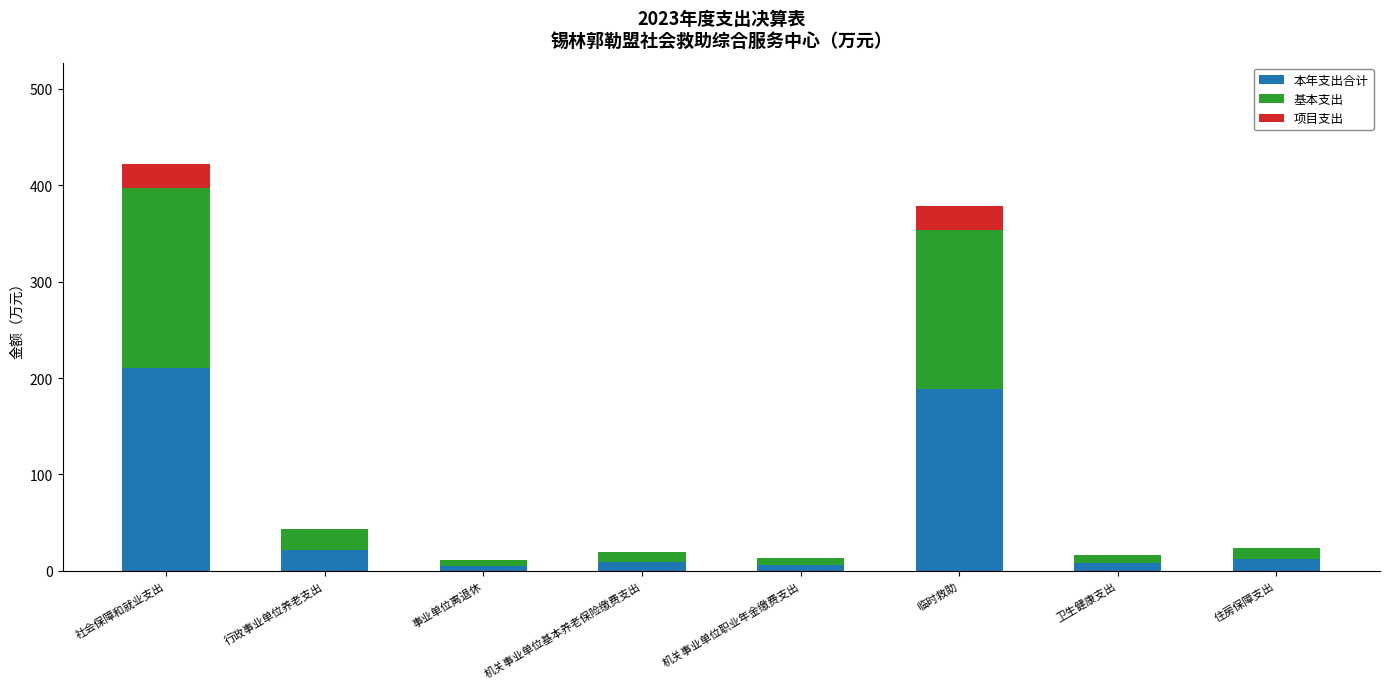

The 本年支出合计 series shows 9.7 at 机关事业单位基本养老保险缴费支出. True or false?

True